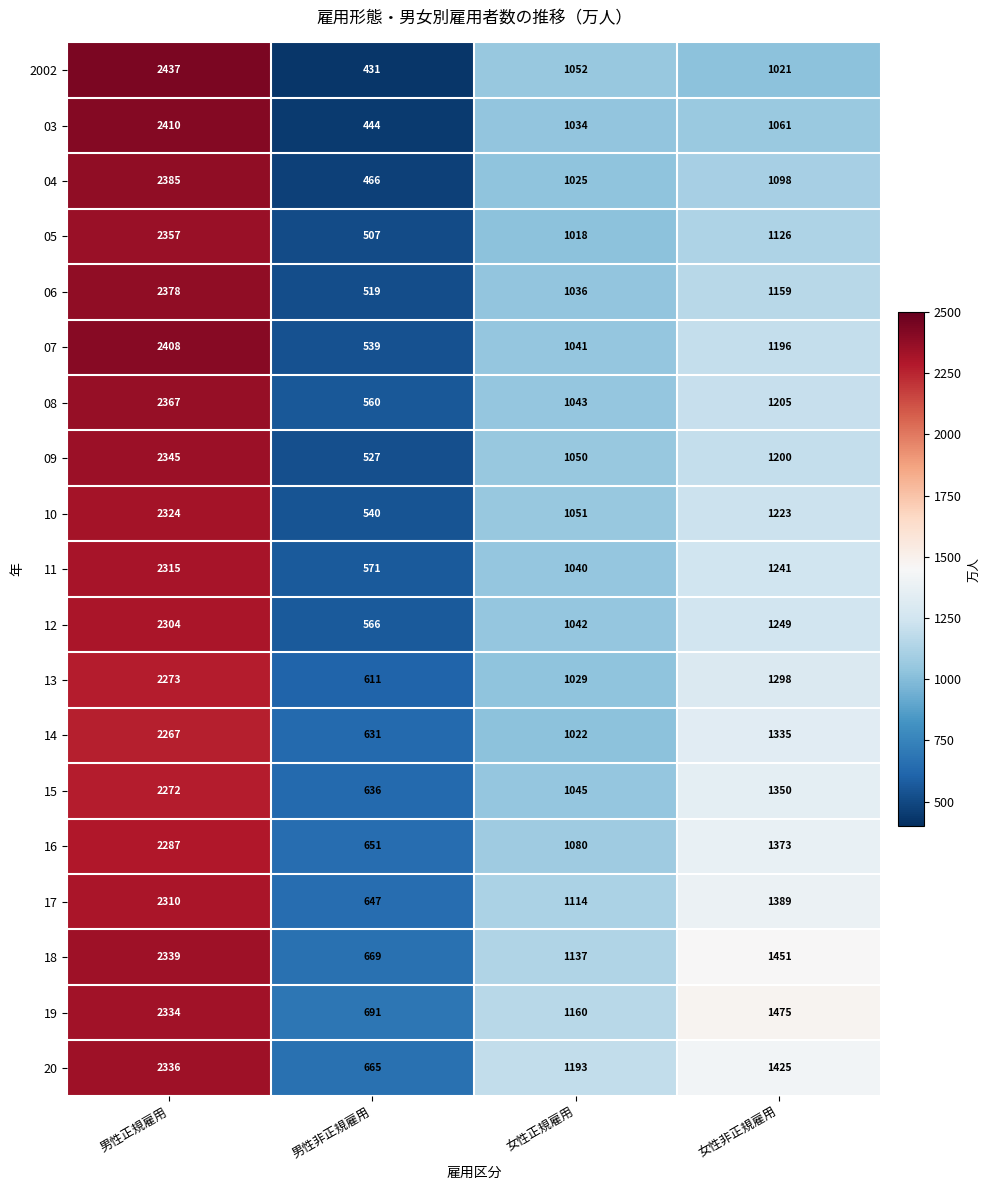

Count the number of categories in the chart.

4